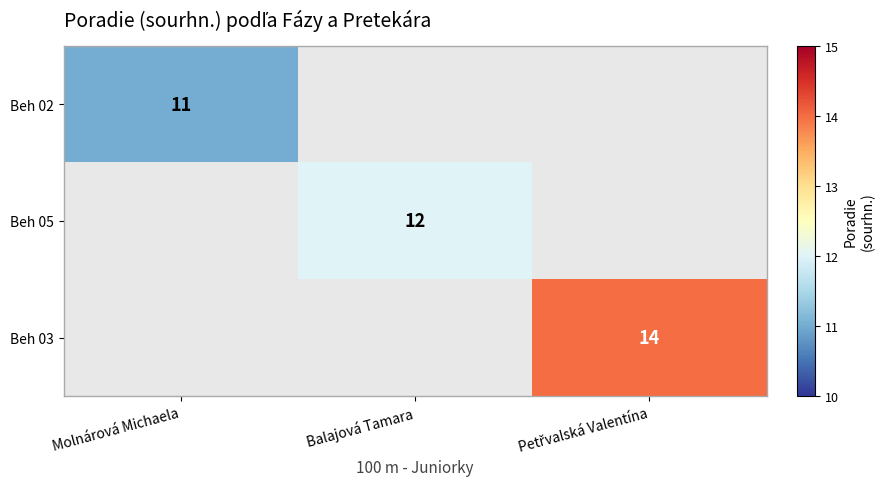

True or false: Beh 05 has a value of 17 at Balajová Tamara.

False